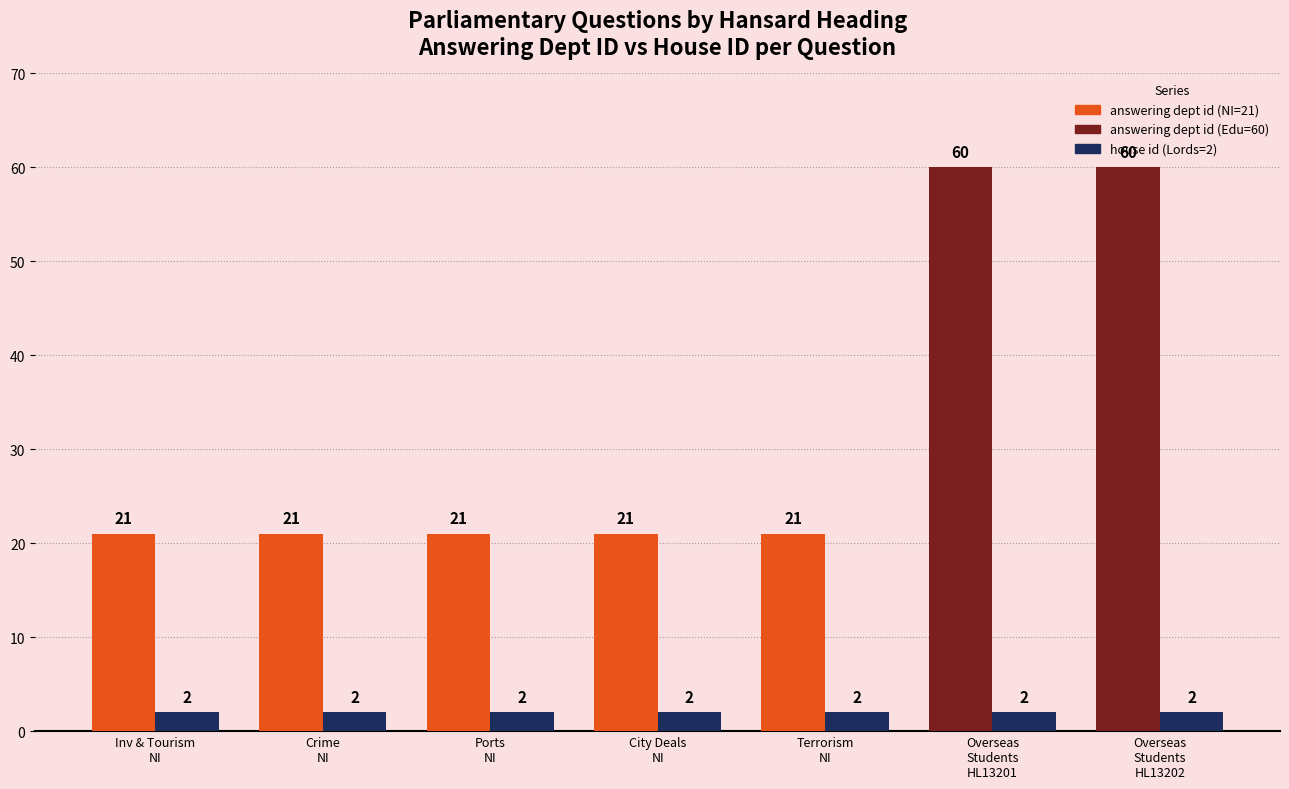

Reading left to right, transcribe all the data shown in this chart.

answering dept id: 21	21	21	21	21	60	60
house id: 2	2	2	2	2	2	2